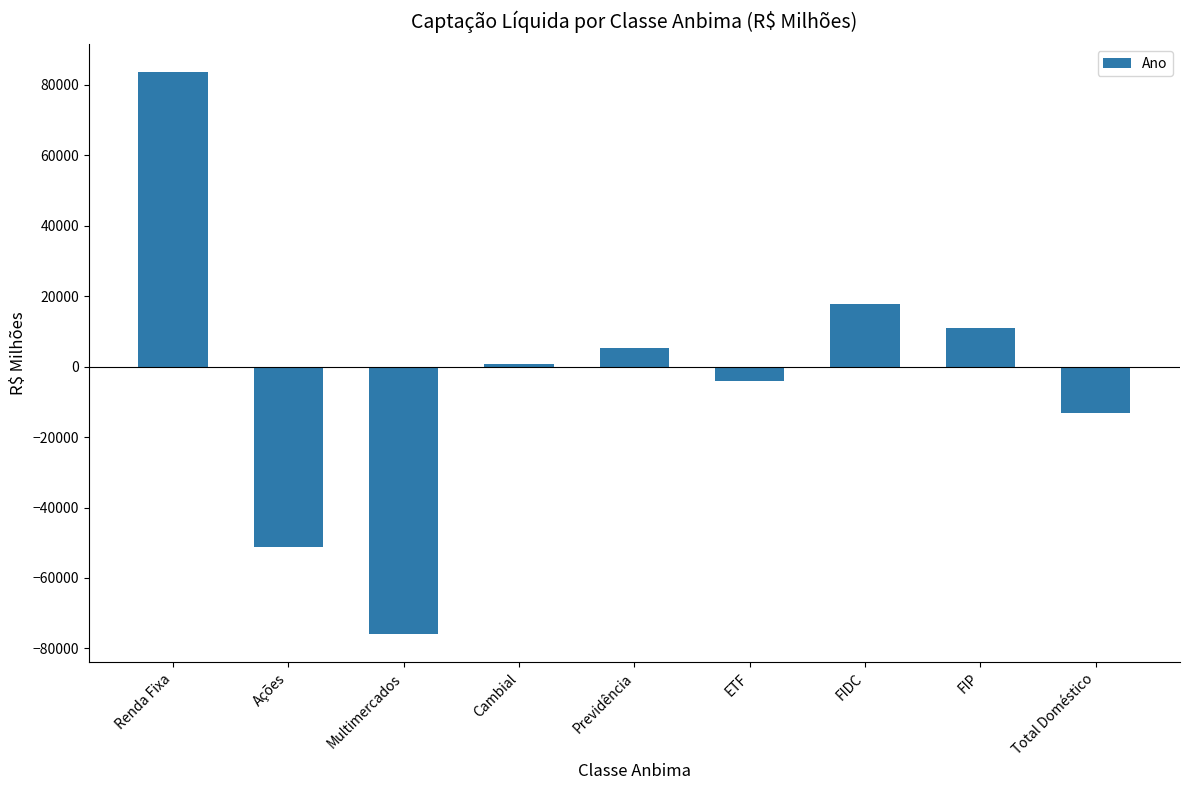

What is the change in value from Multimercados to Total Doméstico?

+62867.3